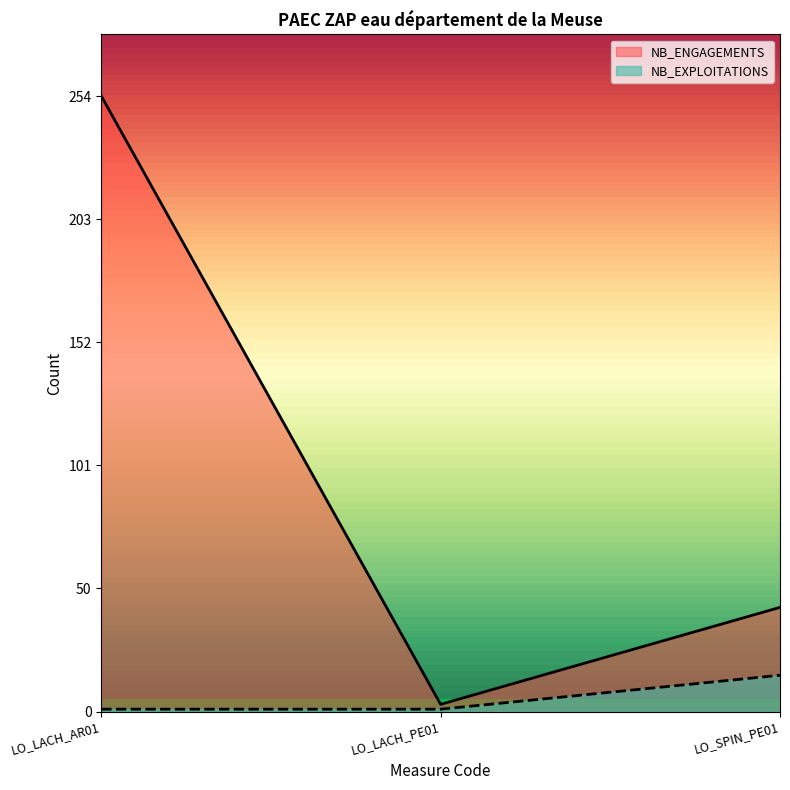

Which series has the widest spread of values?

NB_ENGAGEMENTS